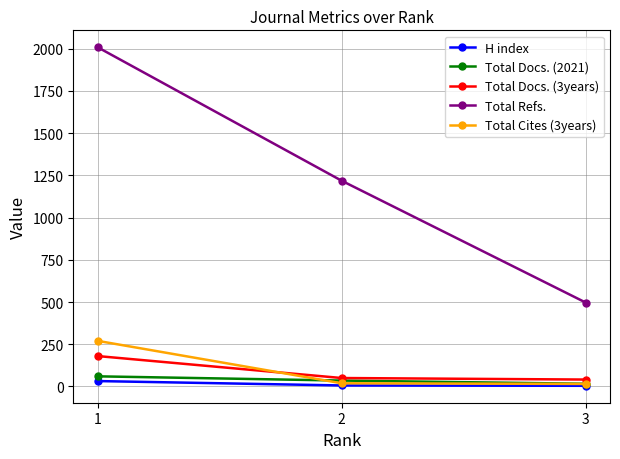

At how many categories does at least one series exceed 203?

3